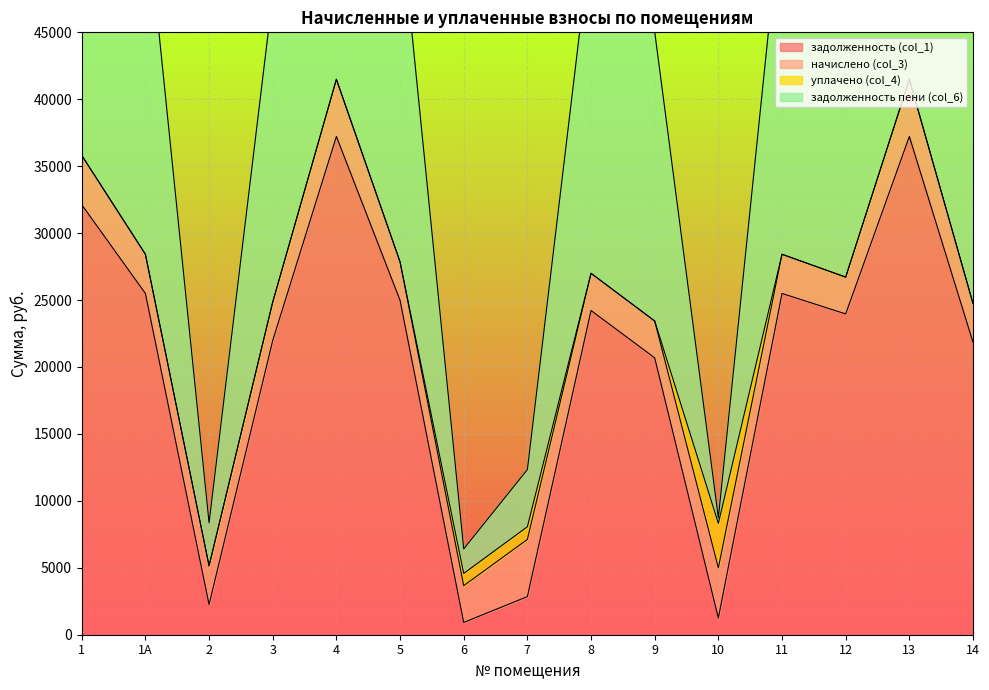

What is the difference between the highest and lowest values at 5?

28806.1